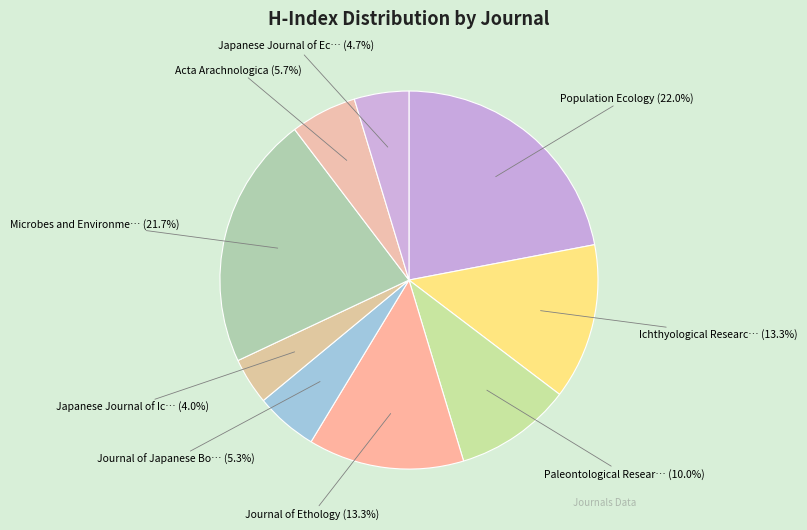

How many segments does this pie chart have?

9